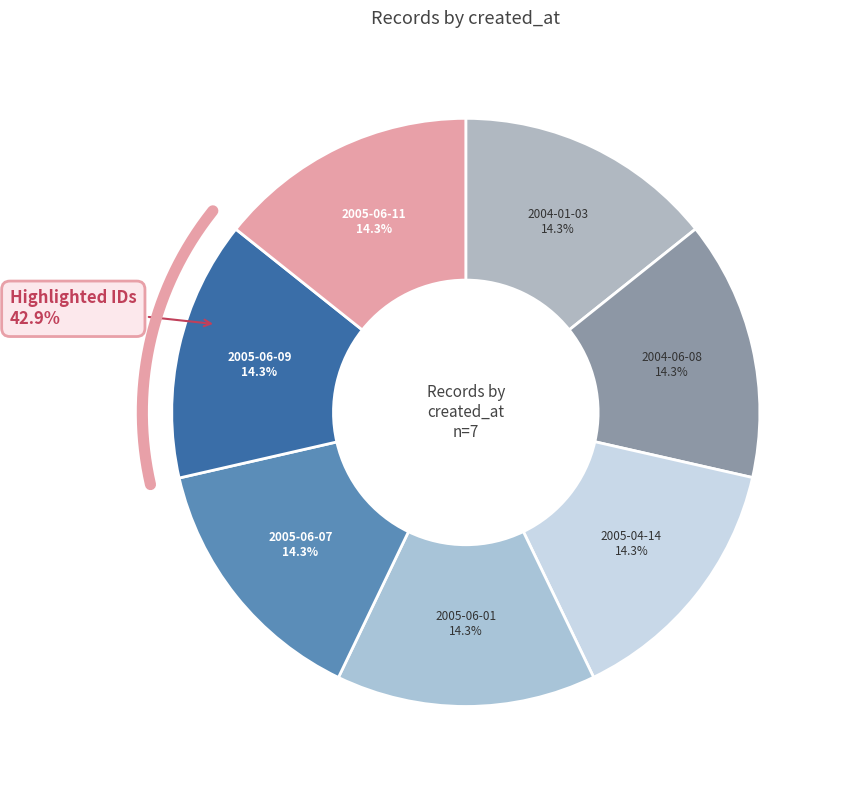

What portion of the pie excludes 2005-06-01?

85.7%